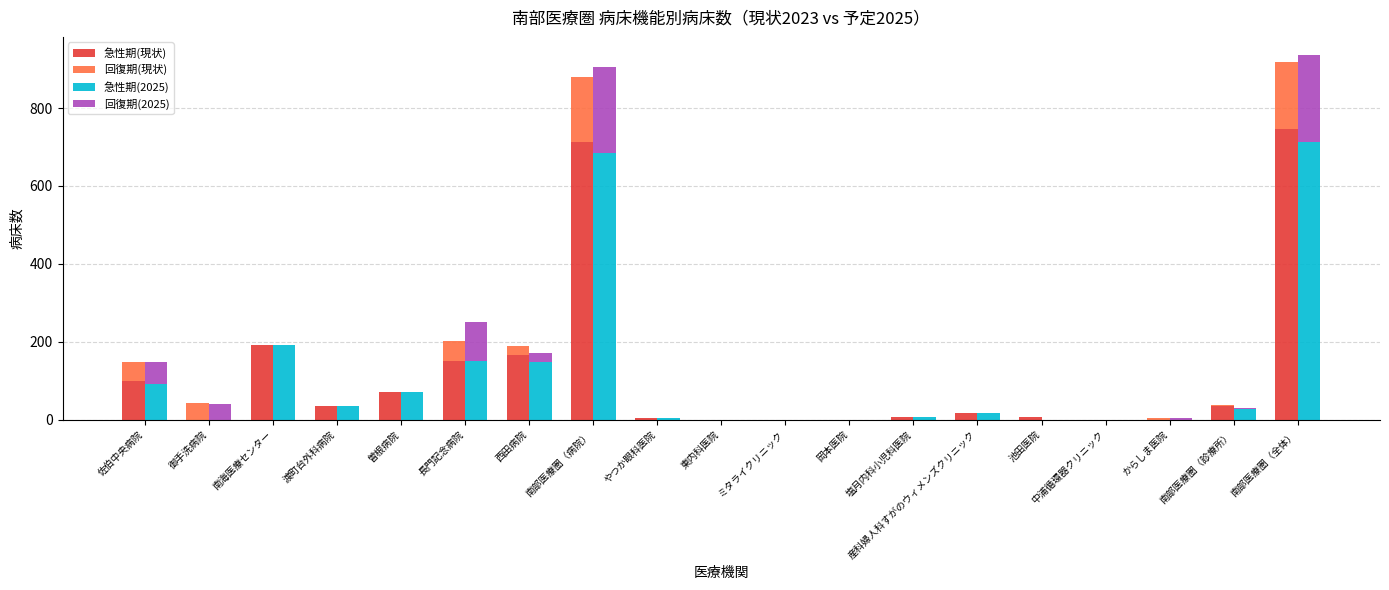

Rank the categories by 急性期(2025) value from highest to lowest.

南部医療圏（全体）, 南部医療圏（病院）, 南海医療センター, 長門記念病院, 西田病院, 佐伯中央病院, 曽根病院, 渡町台外科病院, 南部医療圏（診療所）, 産科婦人科すがのウィメンズクリニック, 塩月内科小児科医院, やつか眼科医院, 御手洗病院, 東内科医院, ミタライクリニック, 岡本医院, 池田医院, 中浦循環器クリニック, からしま医院